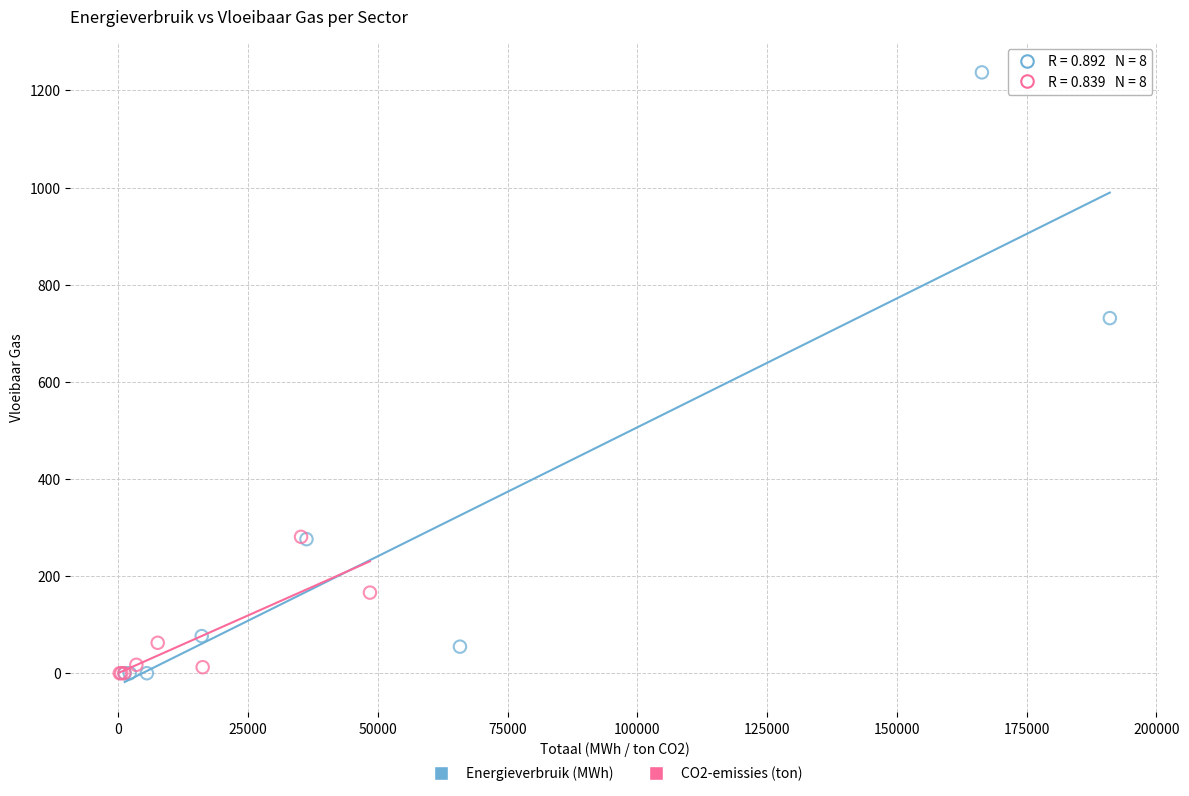

What are all the series names shown in the legend?

Energieverbruik (MWh), CO2-emissies (ton)